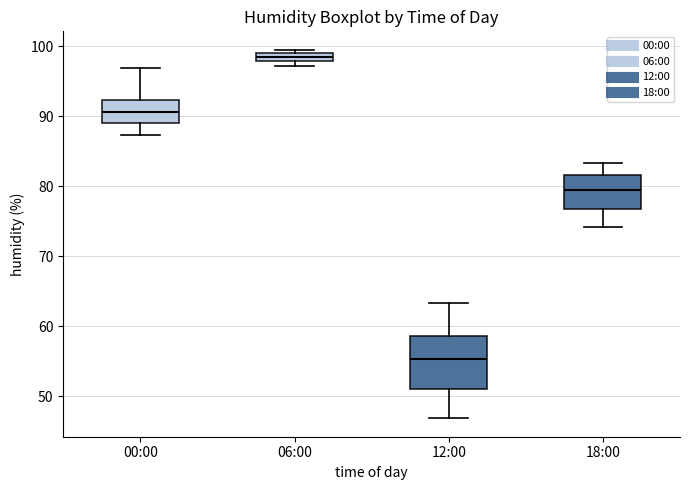

Which box is the tallest, from its lower edge to its upper edge?

12:00